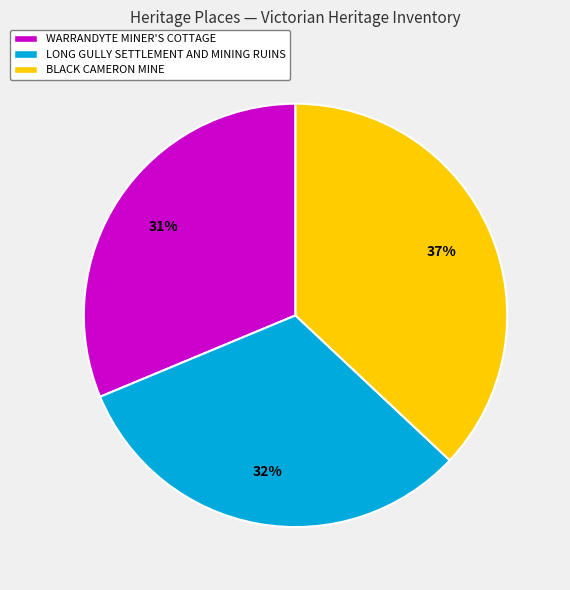

How many segments does this pie chart have?

3